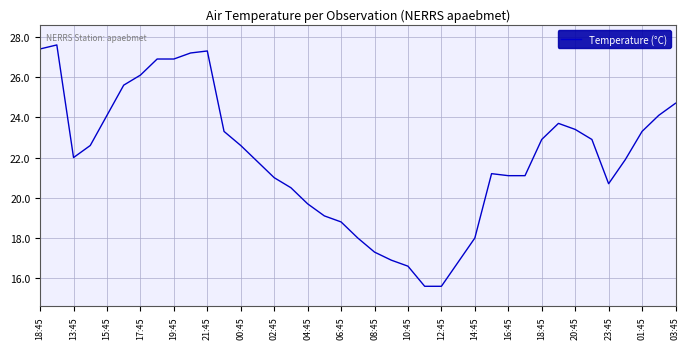

What is the maximum value shown in the chart?

27.6